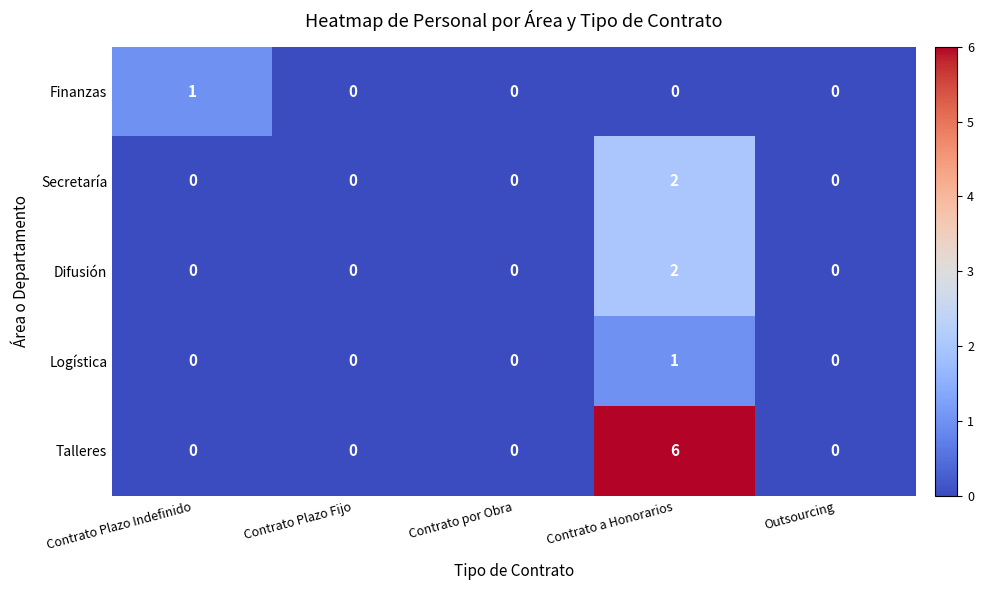

Which series changed the most between Contrato Plazo Indefinido and Contrato por Obra?

Finanzas